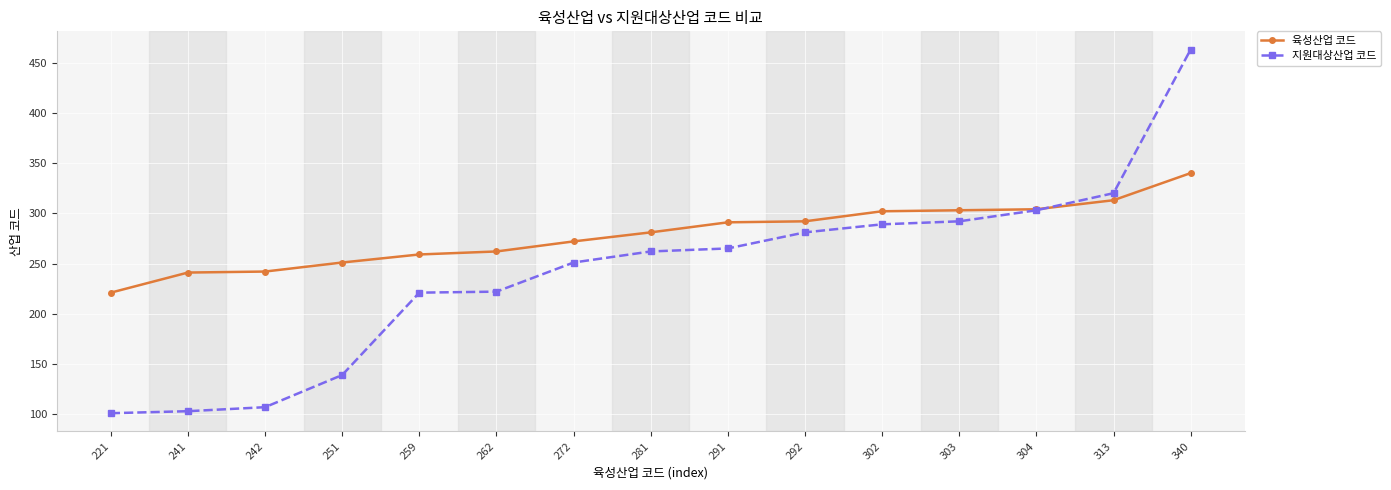

True or false: 육성산업 코드 and 지원대상산업 코드 intersect in this chart.

True